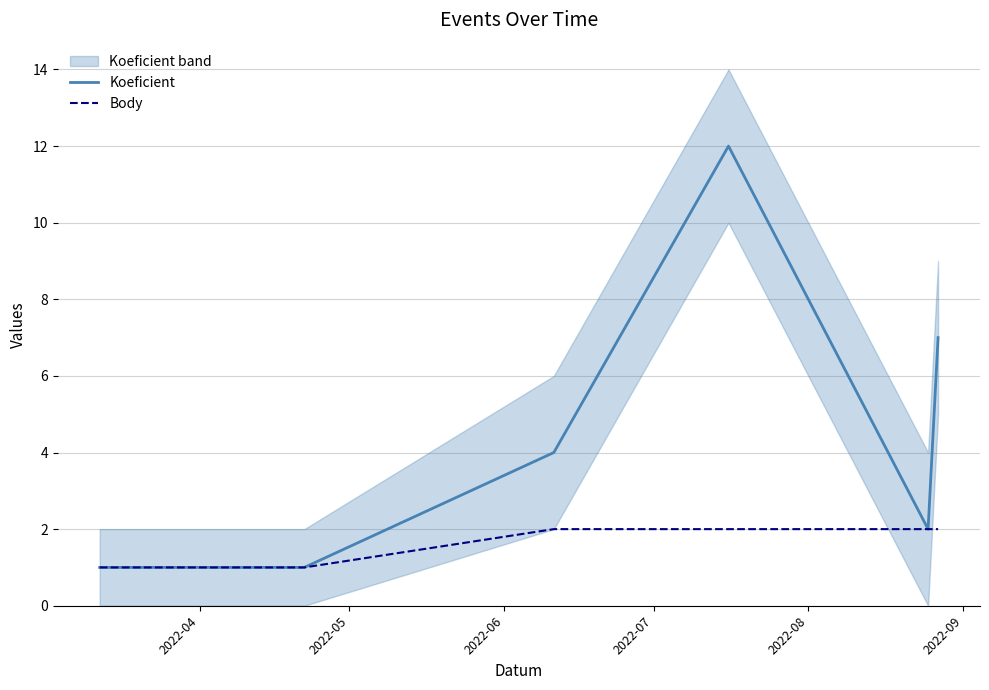

What is the sum of all Koeficient values?

27